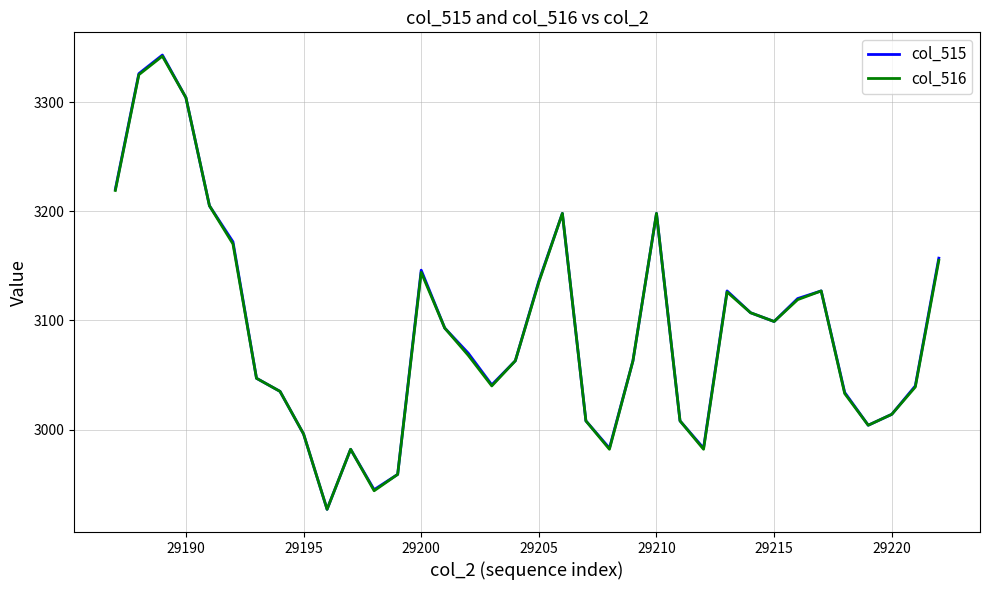

What is the maximum value for col_515?

3343